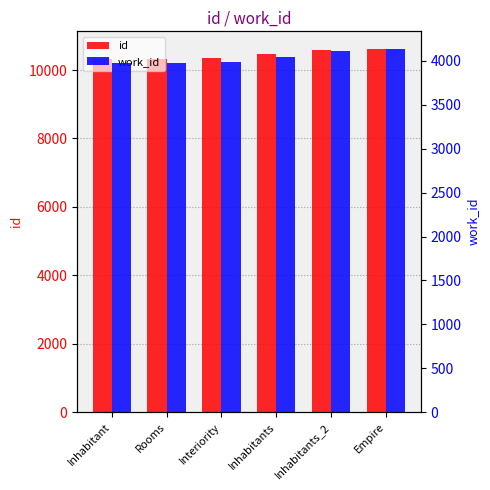

Reading left to right, transcribe all the data shown in this chart.

id: Inhabitant=10321	Rooms=10322	Interiority=10356	Inhabitants=10469	Inhabitants_2=10600	Empire=10602
work_id: Inhabitant=3978	Rooms=3978	Interiority=3986	Inhabitants=4040	Inhabitants_2=4111	Empire=4131